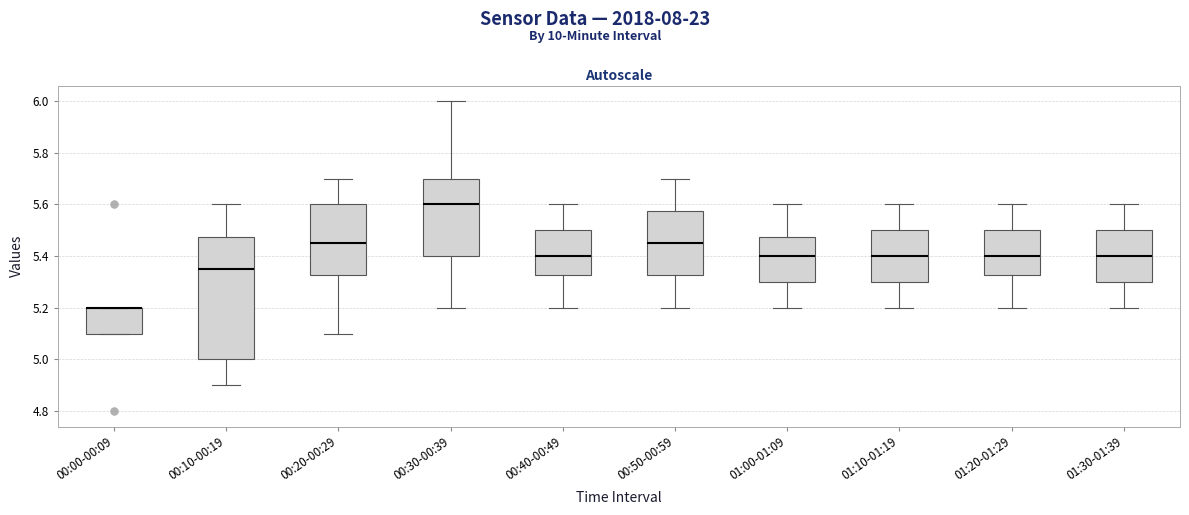

Which box is the tallest, from its lower edge to its upper edge?

00:10-00:19